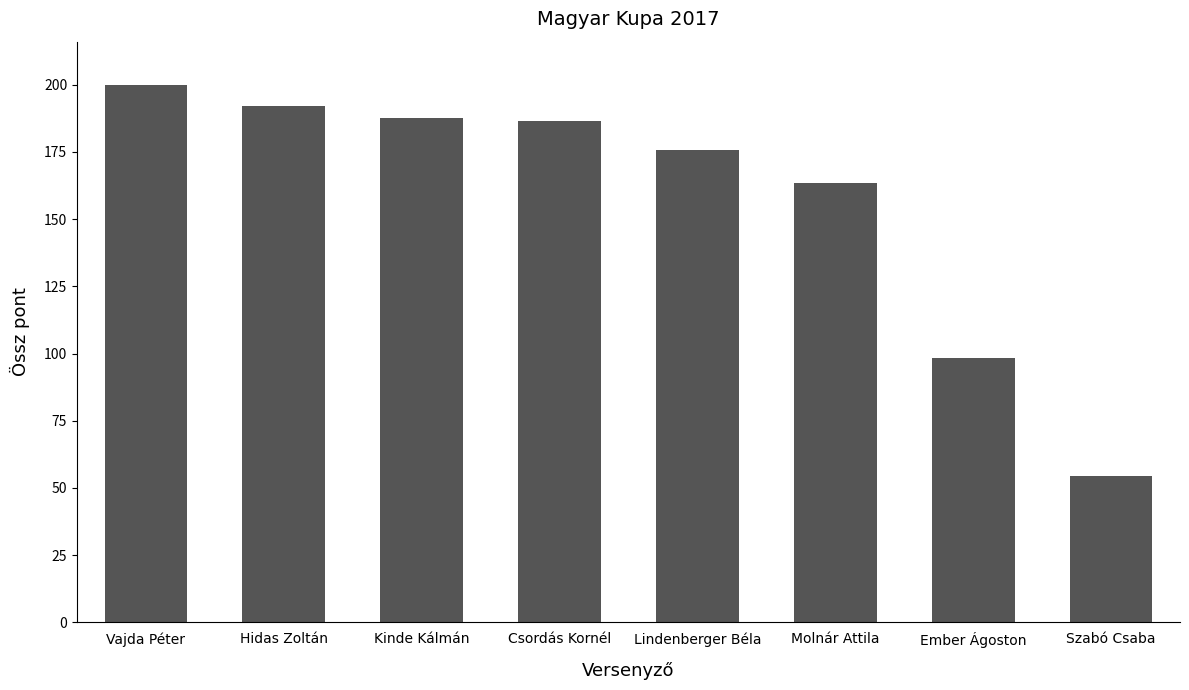

At which category does the chart reach its minimum across all series?

Szabó Csaba